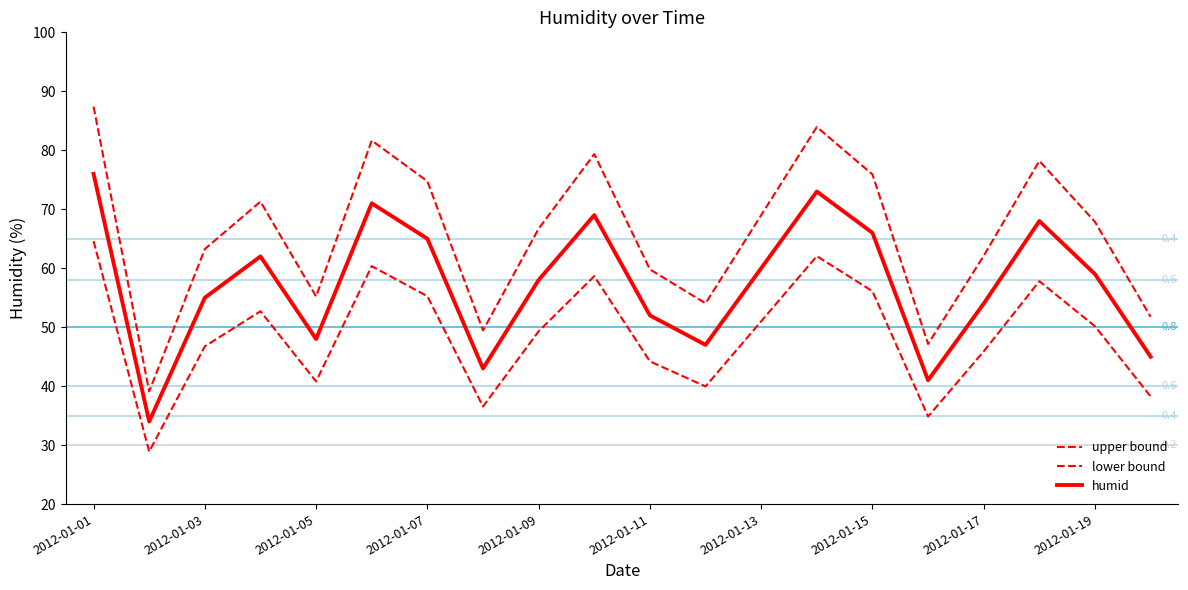

Does the chart display data point markers on the line(s)?

No